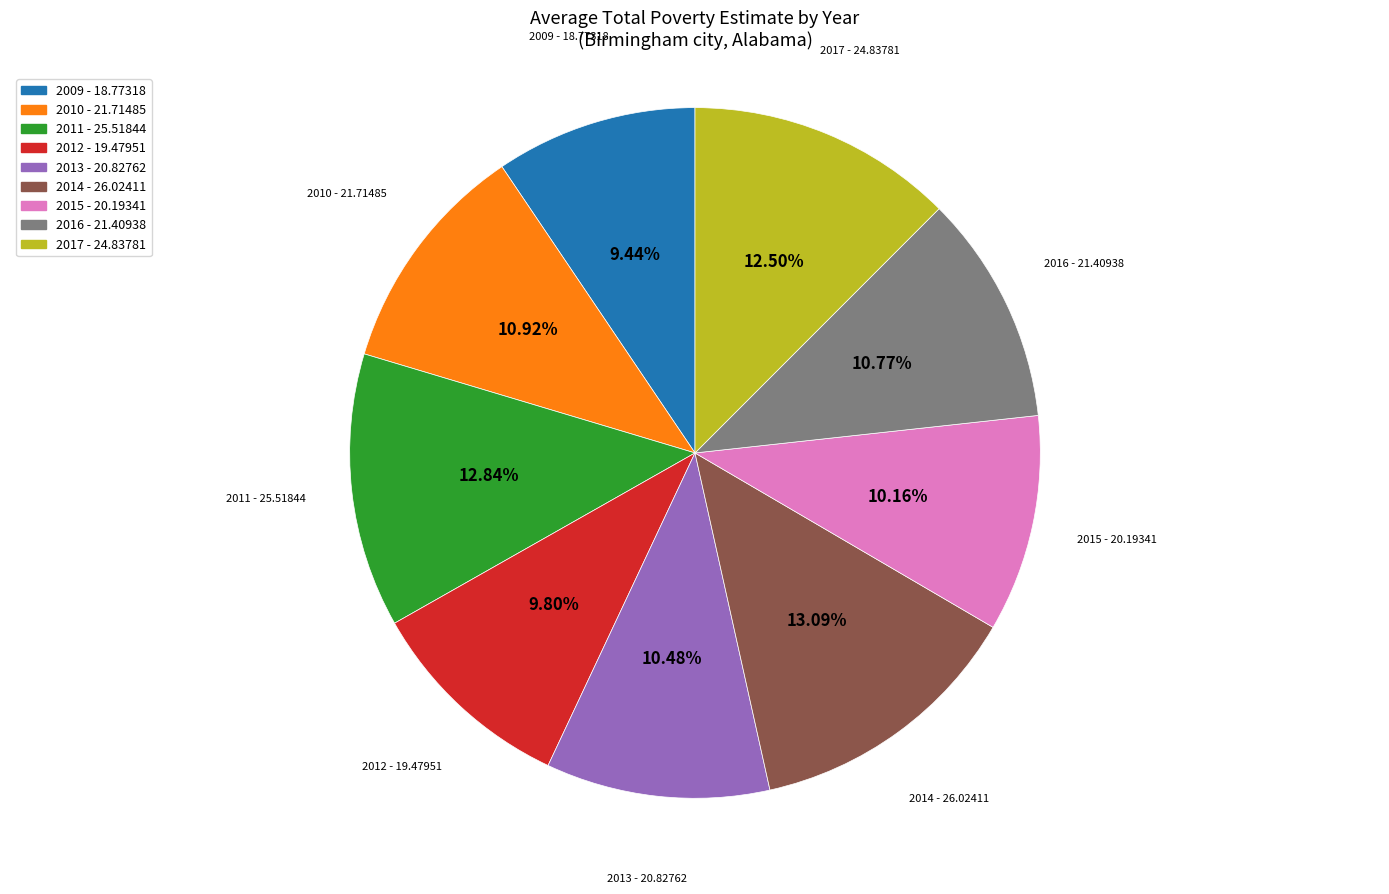

Does 2009 represent more than half of the total?

No